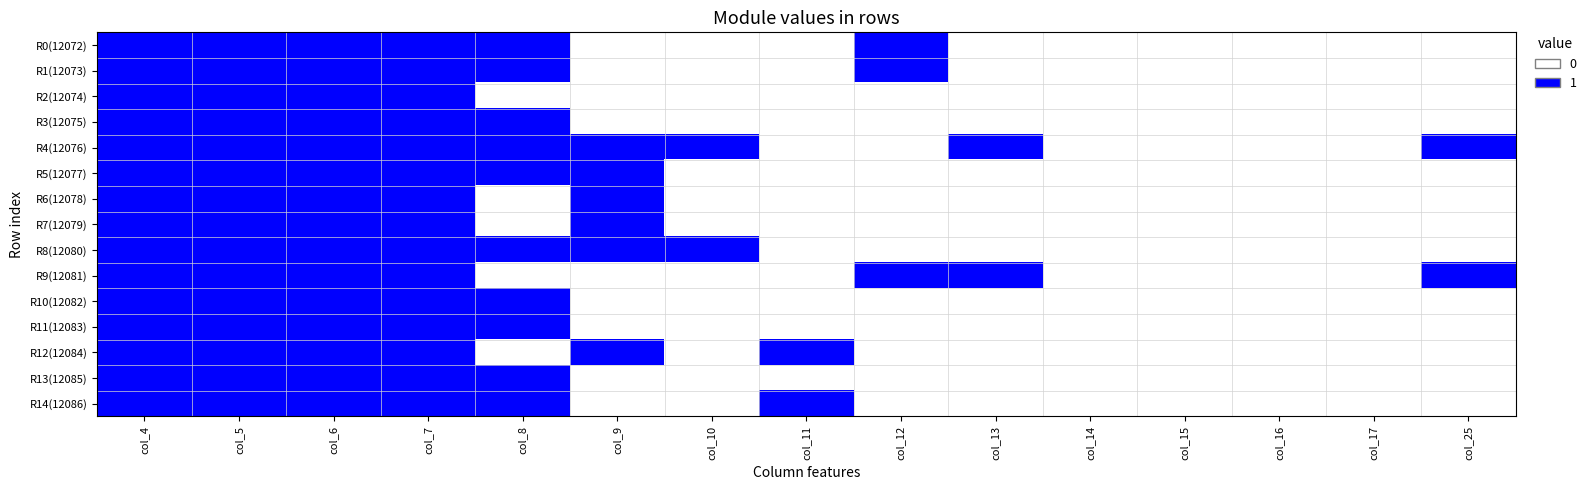

Which series has the widest spread of values?

R0(12072)